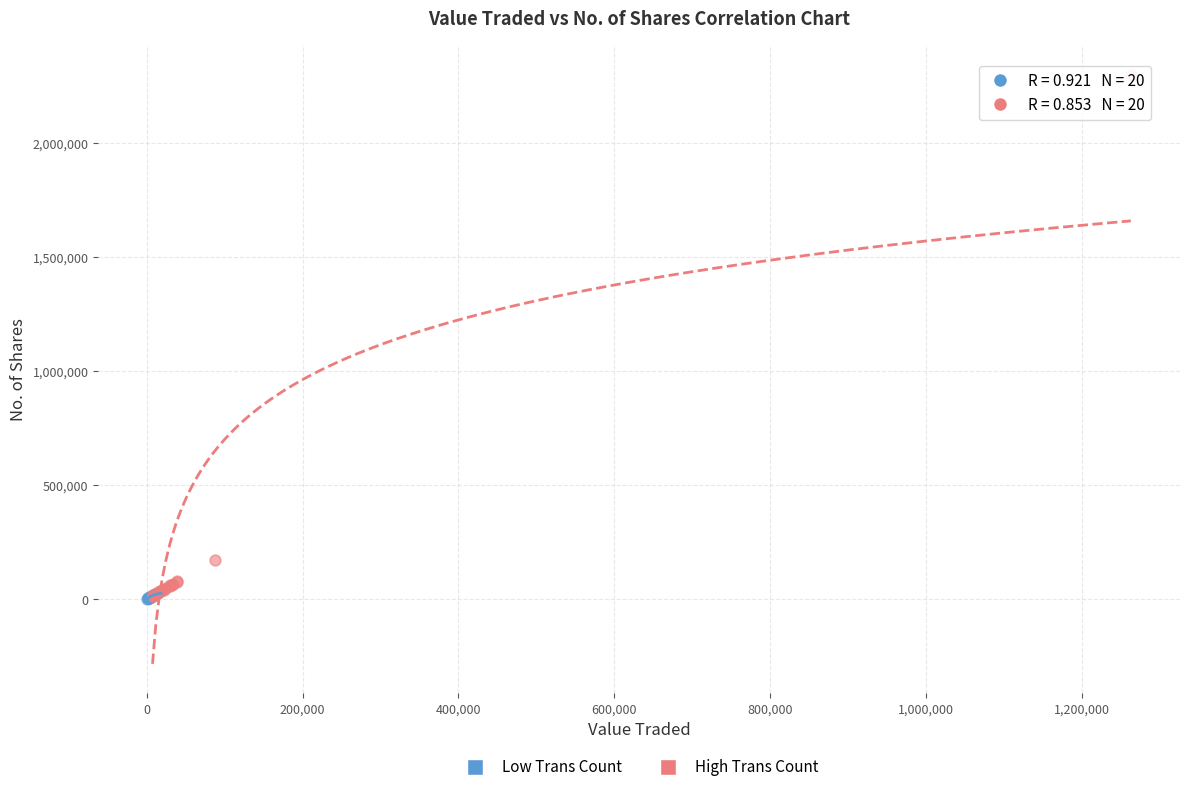

Which series has the largest Y range (max minus min)?

High Trans Count